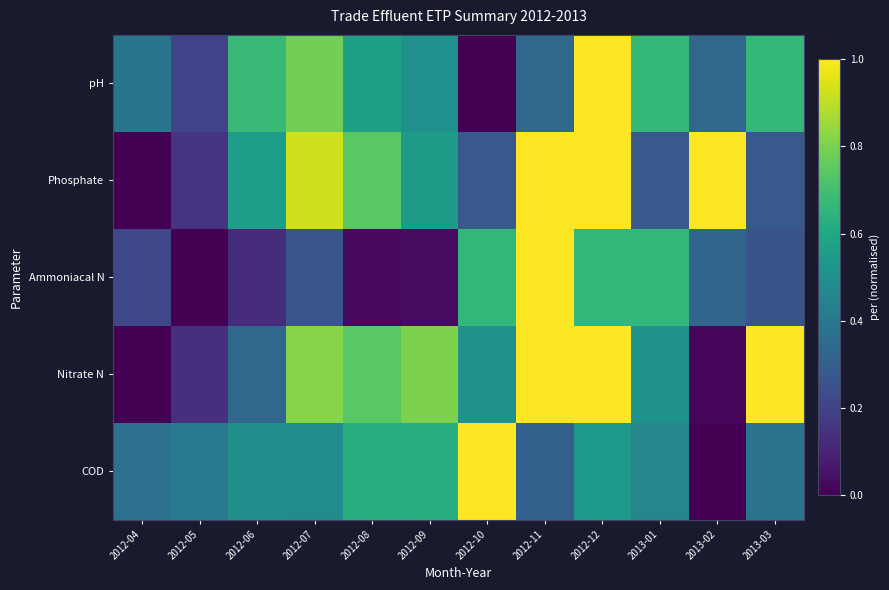

At how many categories does at least one series exceed 0?

12